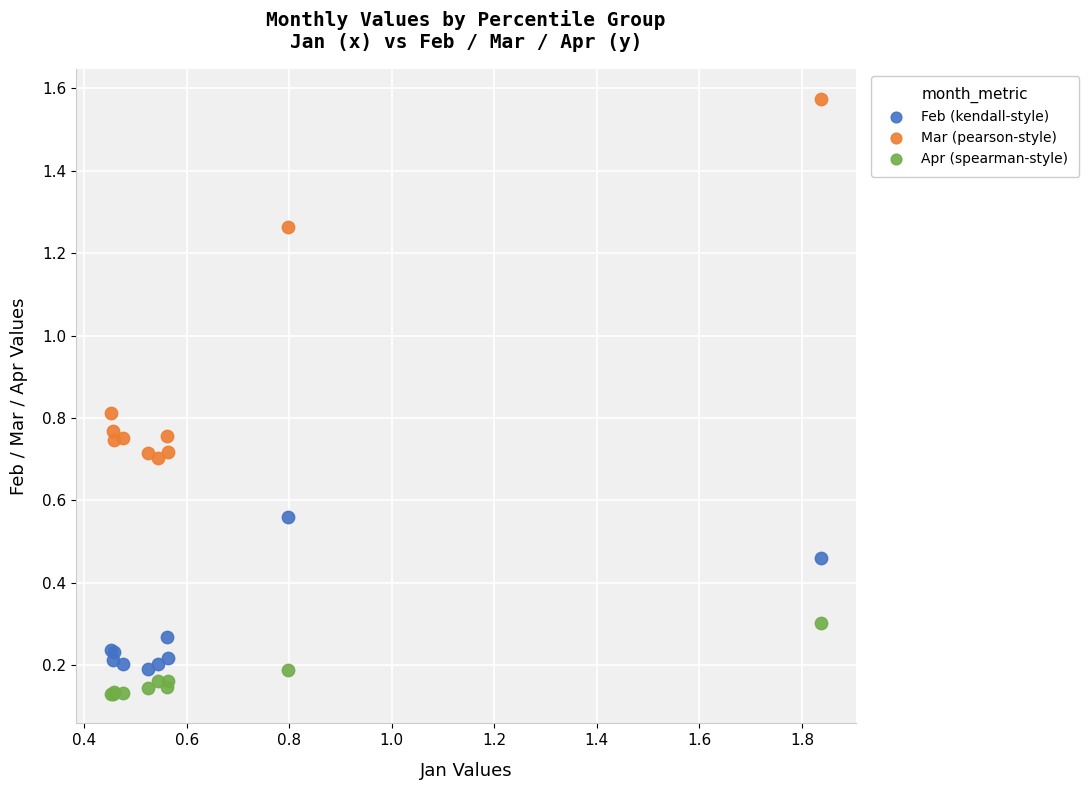

Which series contains the highest Y value?

Mar (pearson-style)